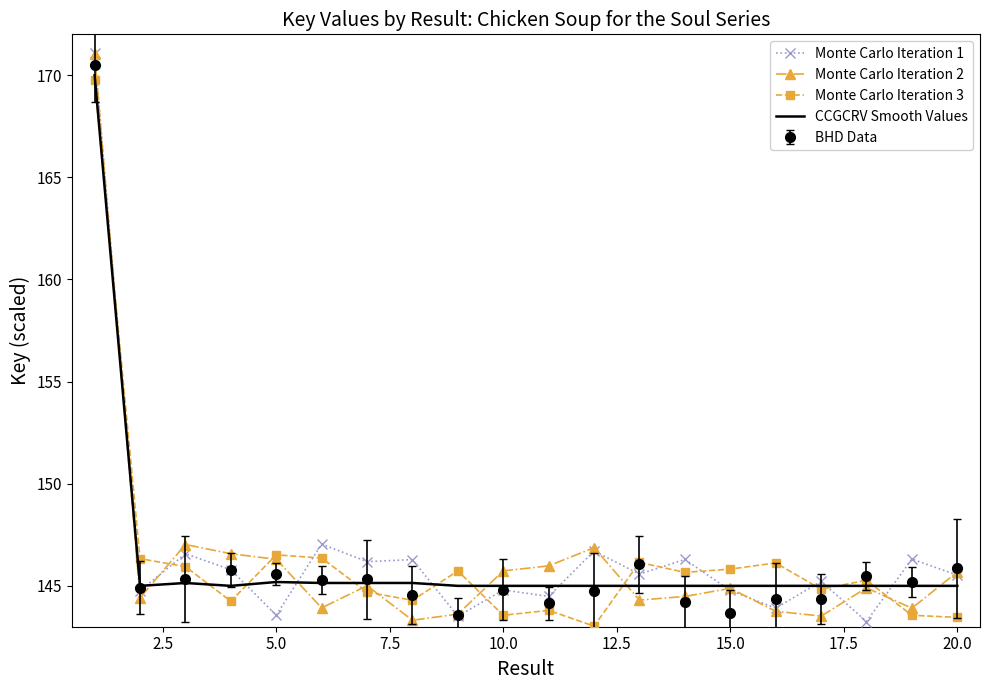

What is the lowest value of the Monte Carlo Iteration 2 series?

143.3